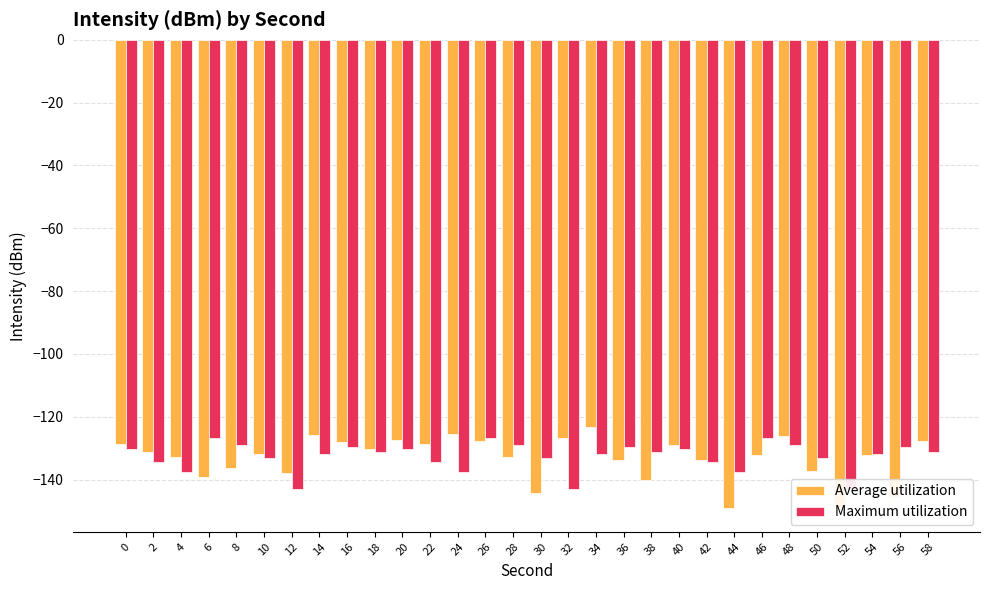

Reading left to right, what are all the values shown in this chart?

Average utilization: 0=-128.8	2=-131.3	4=-132.7	6=-139.2	8=-136.2	10=-131.8	12=-138.0	14=-125.9	16=-128.2	18=-130.2	20=-127.6	22=-128.5	24=-125.5	26=-127.7	28=-132.8	30=-144.4	32=-126.8	34=-123.1	36=-133.7	38=-140.1	40=-129.2	42=-133.7	44=-149.2	46=-132.2	48=-126.1	50=-137.2	52=-149.0	54=-132.1	56=-145.6	58=-127.7
Maximum utilization: 0=-130.3	2=-134.4	4=-137.5	6=-126.6	8=-129.1	10=-133.3	12=-143.0	14=-131.8	16=-129.7	18=-131.3	20=-130.3	22=-134.4	24=-137.5	26=-126.6	28=-129.1	30=-133.3	32=-143.0	34=-131.8	36=-129.7	38=-131.3	40=-130.3	42=-134.4	44=-137.5	46=-126.6	48=-129.1	50=-133.3	52=-143.0	54=-131.8	56=-129.7	58=-131.3